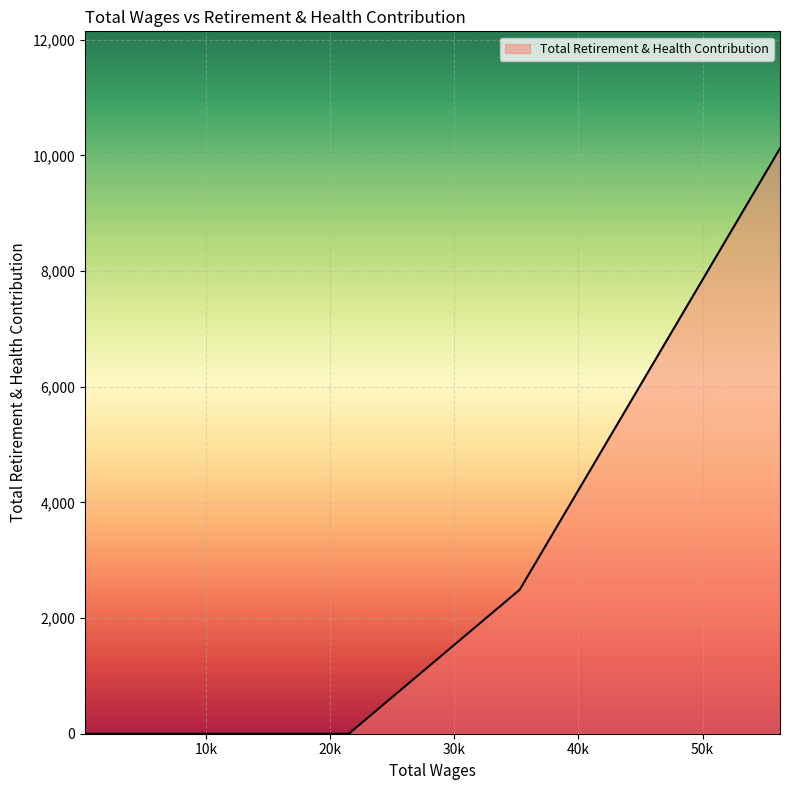

True or false: the data has more than 2 interior local peaks.

False